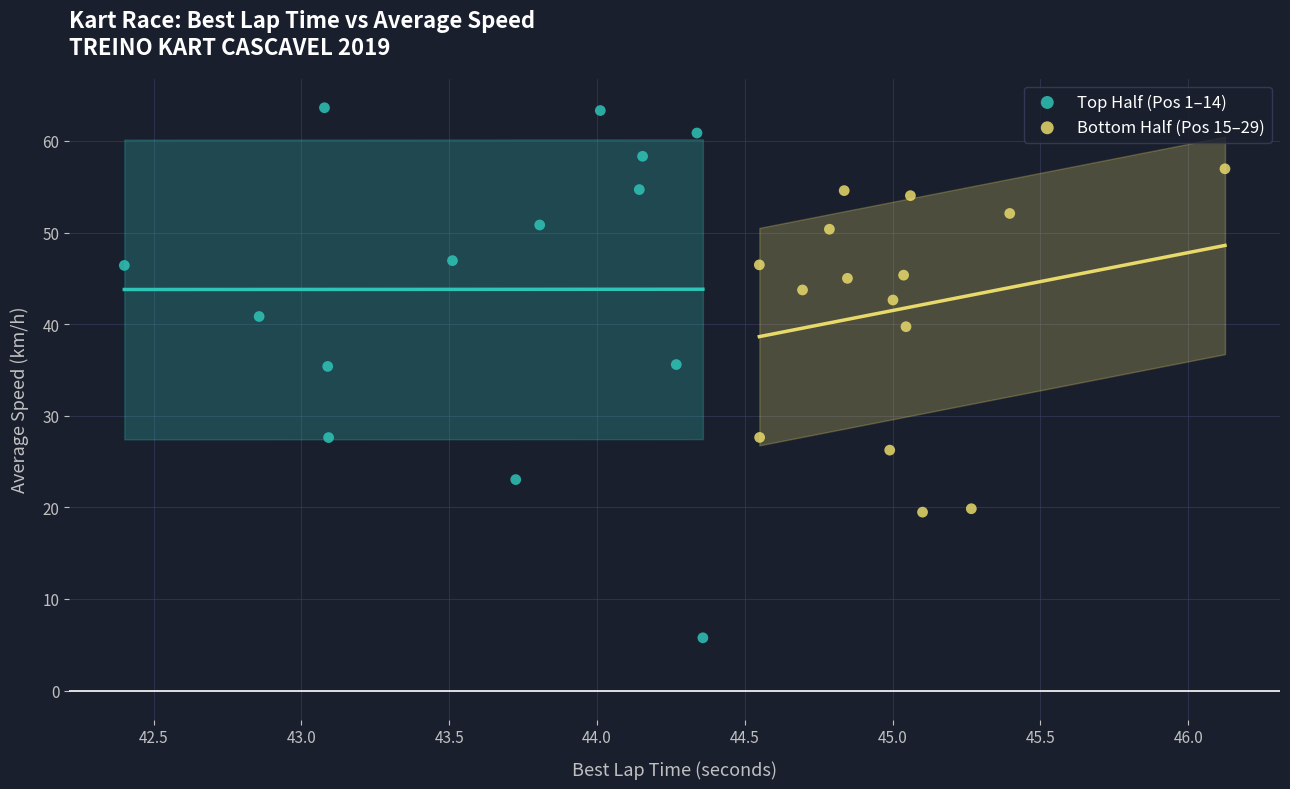

Which series has the widest spread of Y values?

Top Half (Pos 1–14)